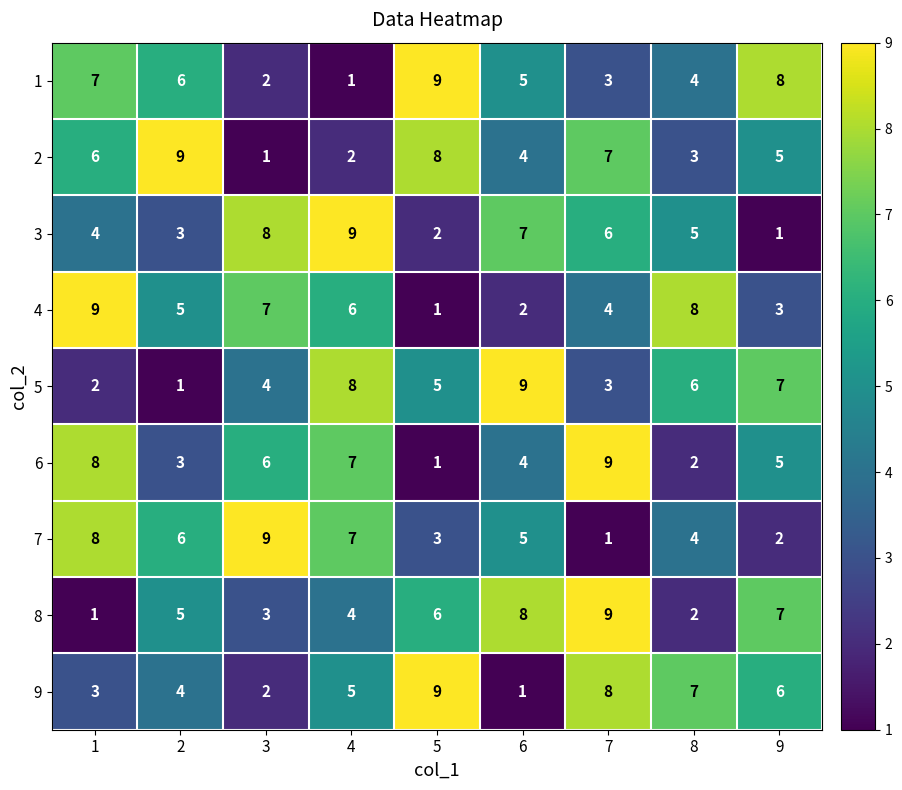

What is the maximum value shown in the chart?

9